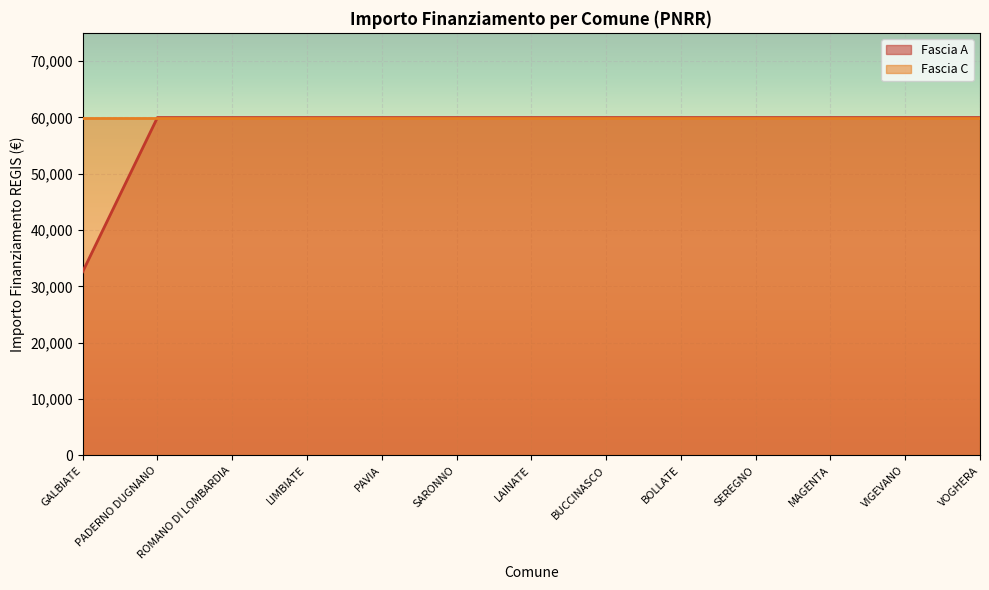

What position from the left is ROMANO DI LOMBARDIA?

3